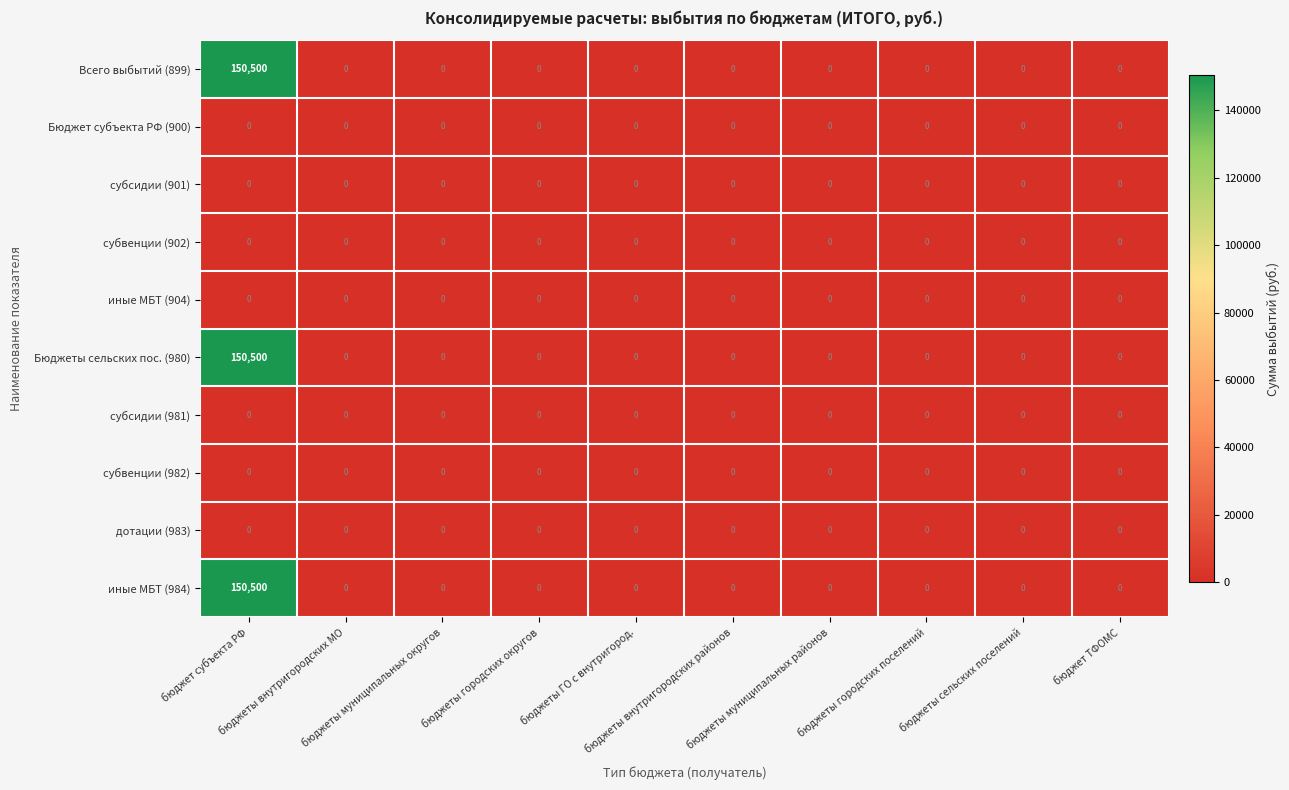

What is the difference between the maximum and minimum values in the иные МБТ (984) series?

150500